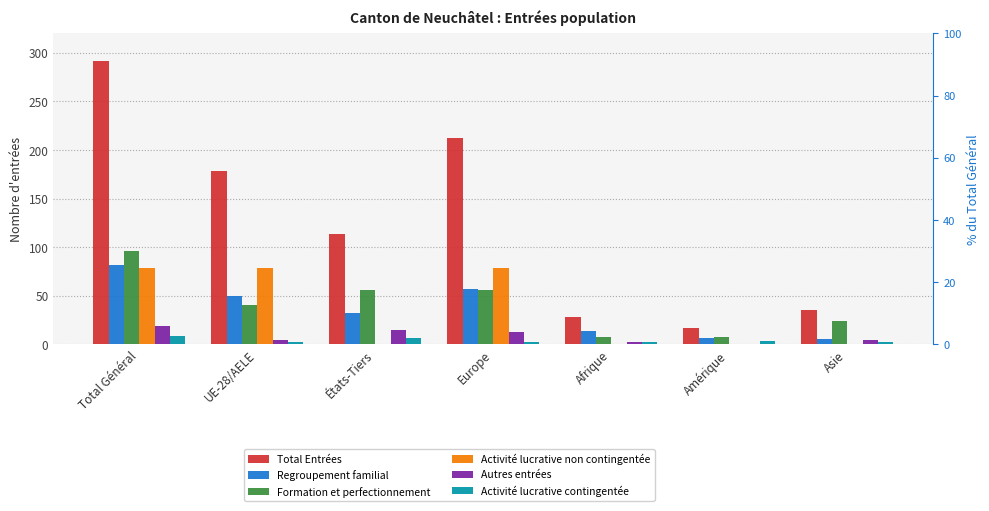

How many bars are there in total?

42